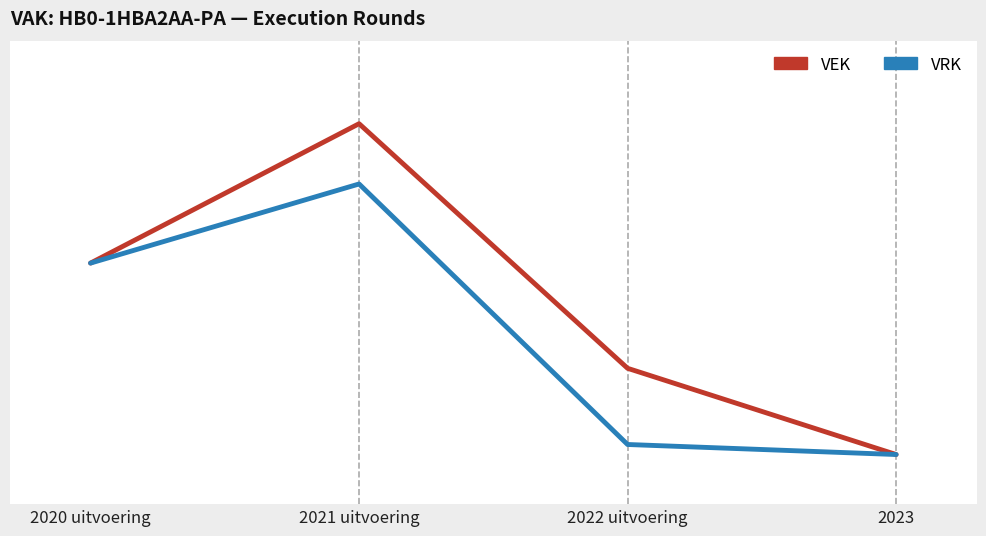

What is the difference between the VRK values at 2021 uitvoering and 2022 uitvoering?

6497